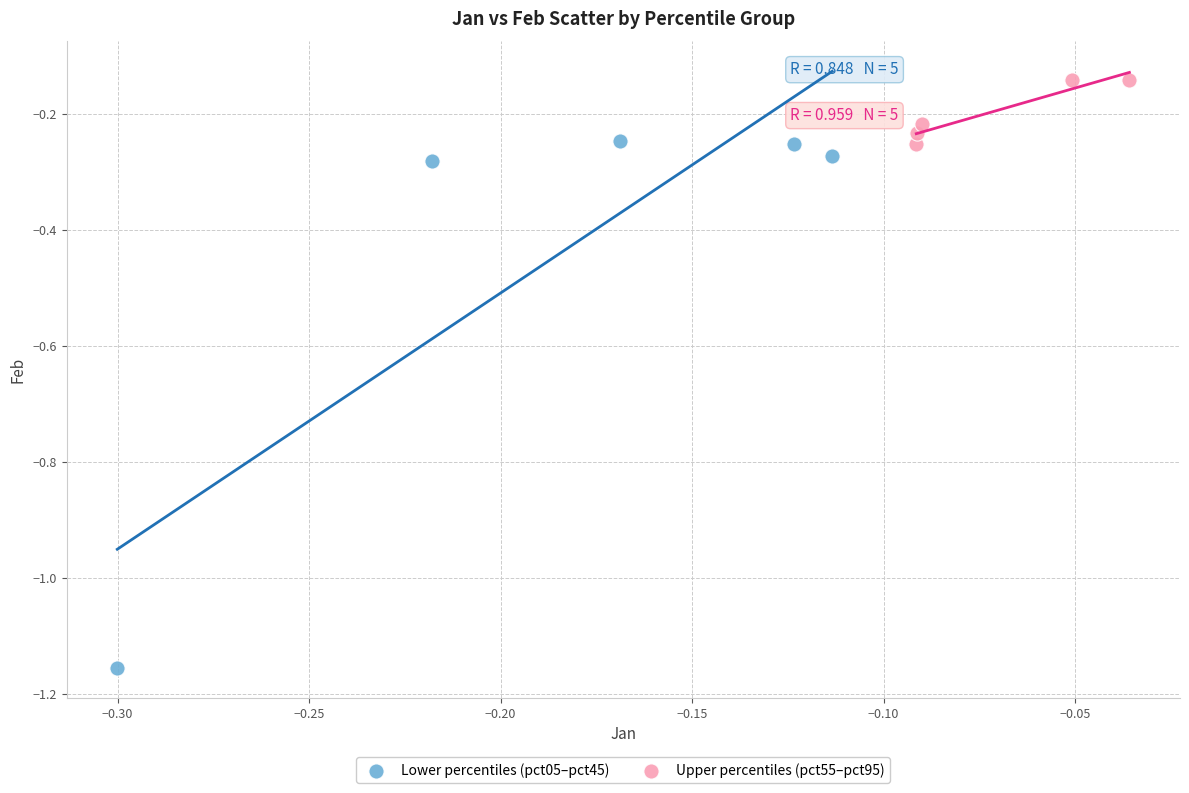

What are all the series names shown in the legend?

Lower percentiles (pct05–pct45), Upper percentiles (pct55–pct95)